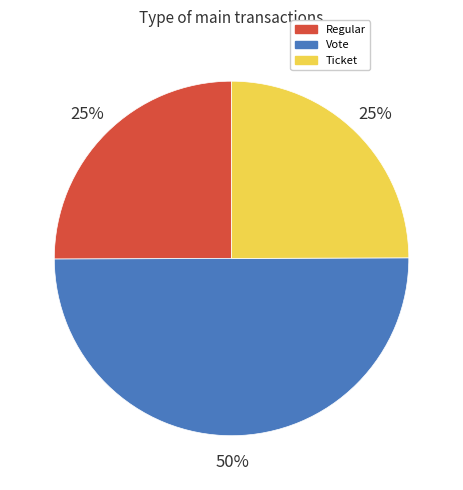

To the nearest percent, what portion does Vote represent?

50%